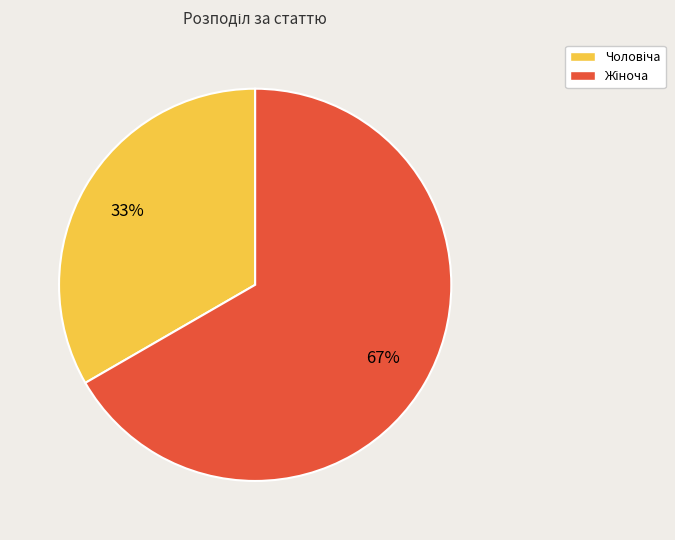

To the nearest percent, what is the average slice percentage?

50%